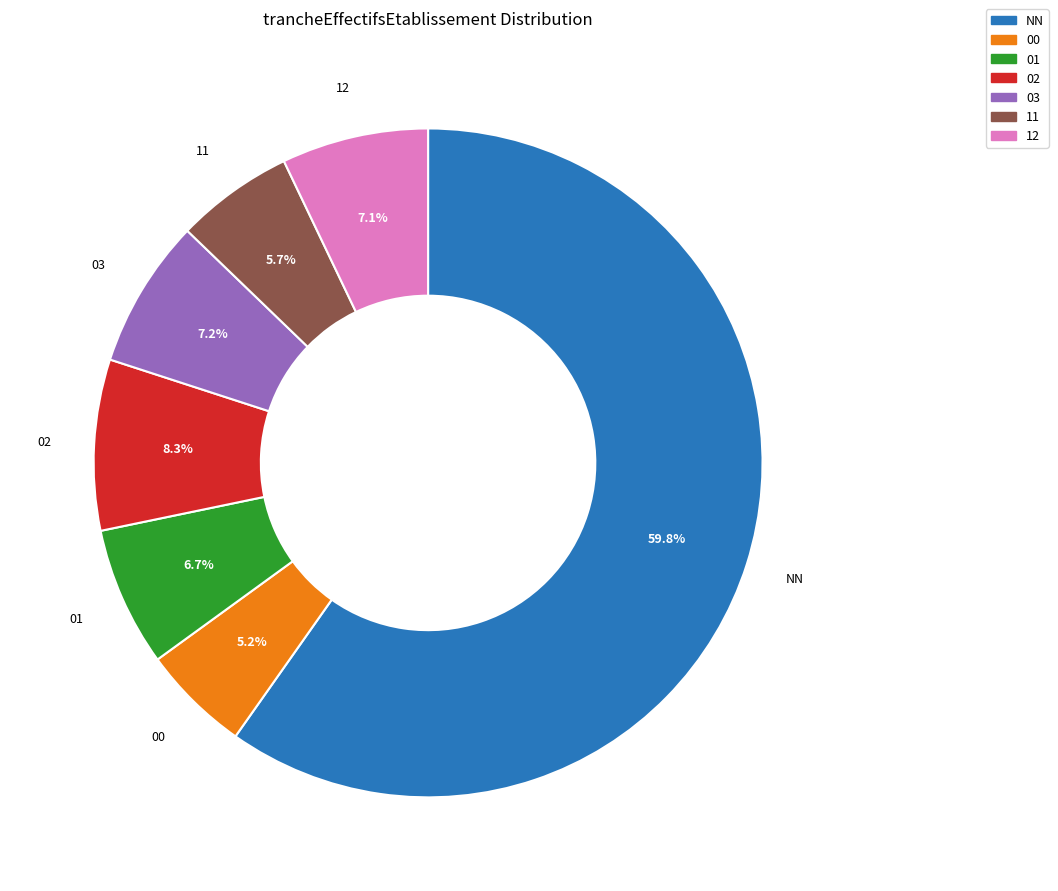

To the nearest percent, what is the average slice percentage?

14%